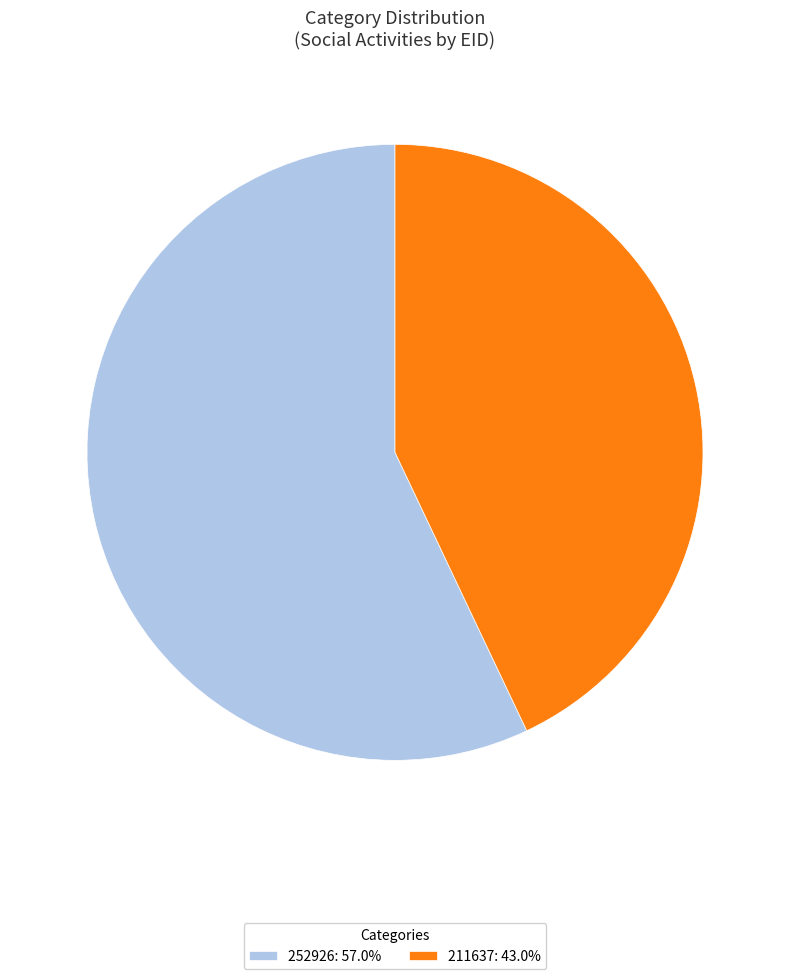

How many slices are in this pie chart?

2